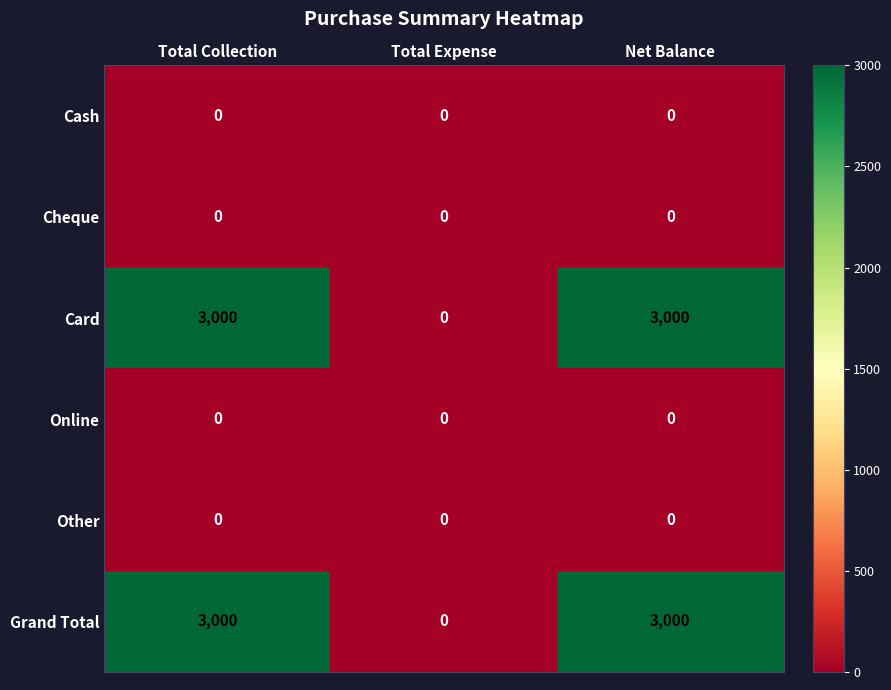

How many distinct data groups are displayed?

6